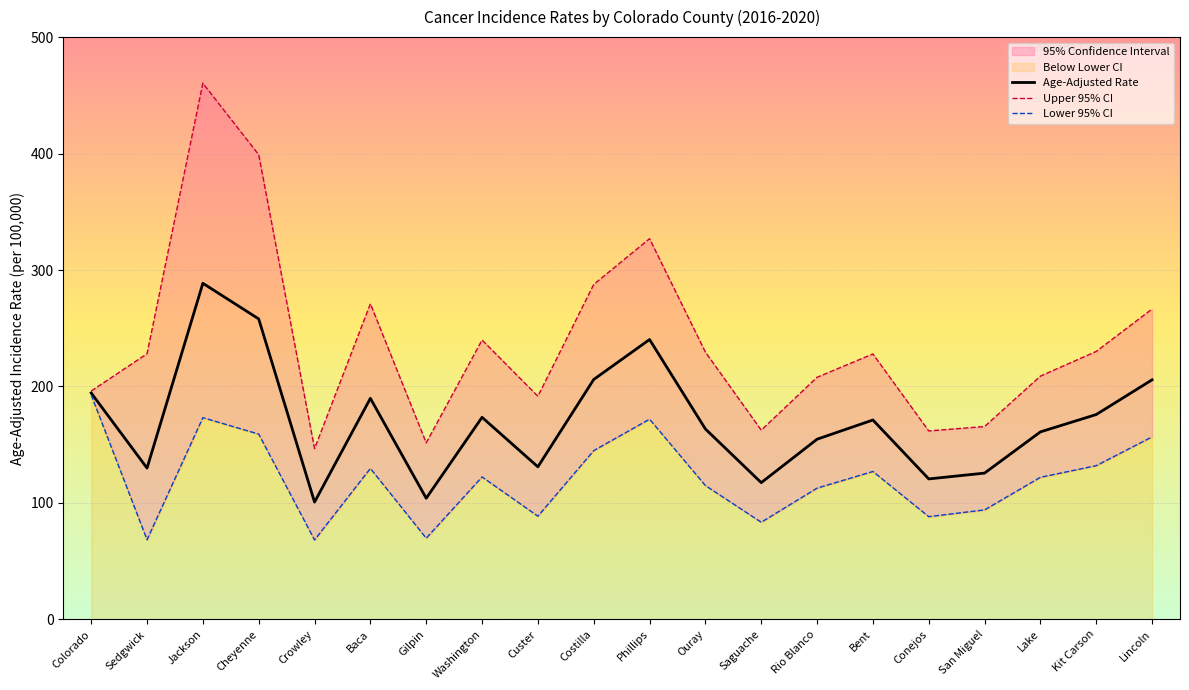

What is the value of the Age-Adjusted Rate point at the 6th from the left?

189.8